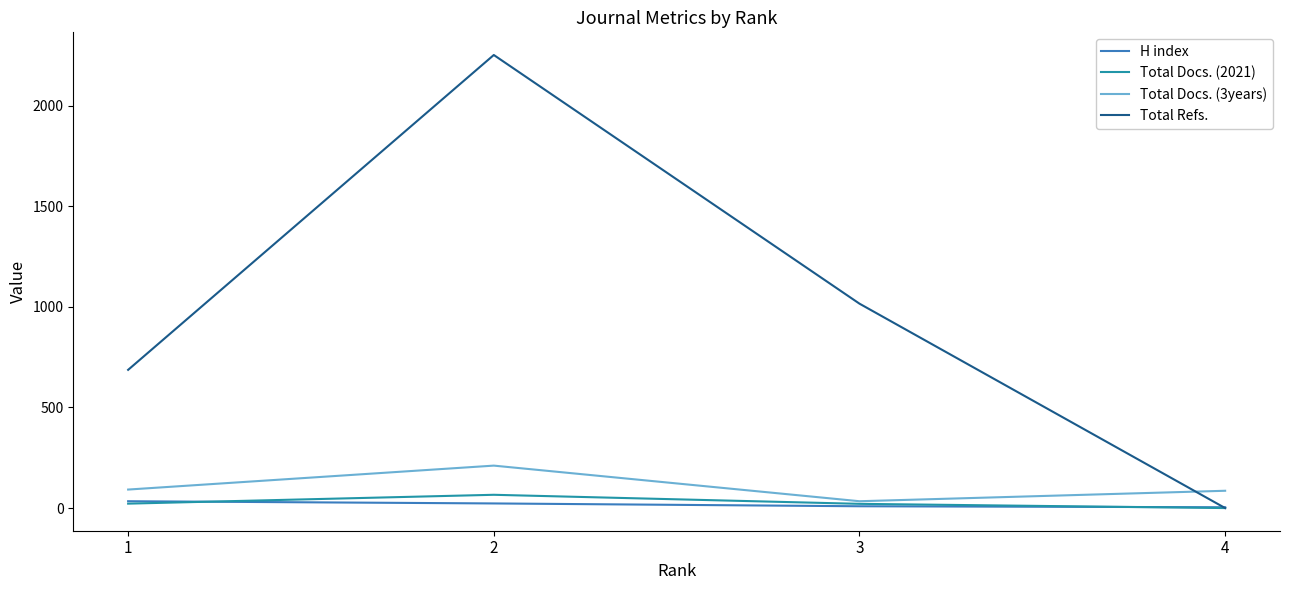

True or false: H index and Total Docs. (3years) intersect in this chart.

False